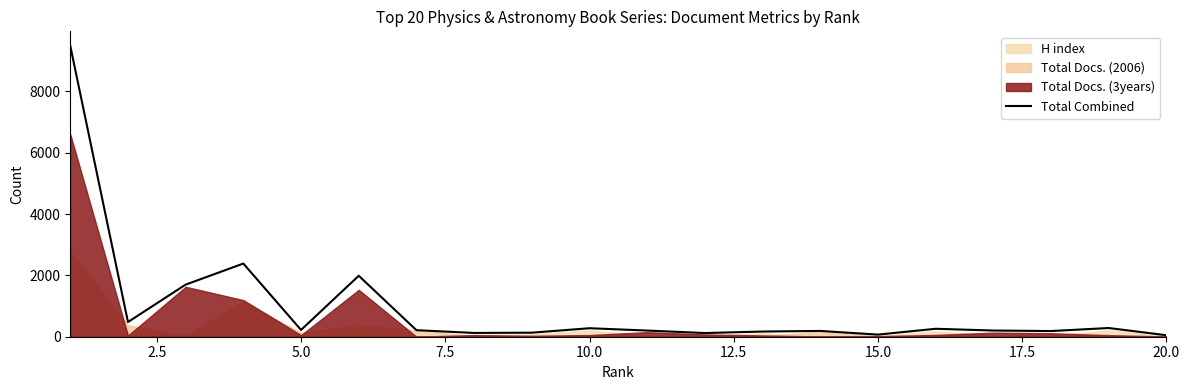

What is the difference between the second highest and second lowest values?

2316